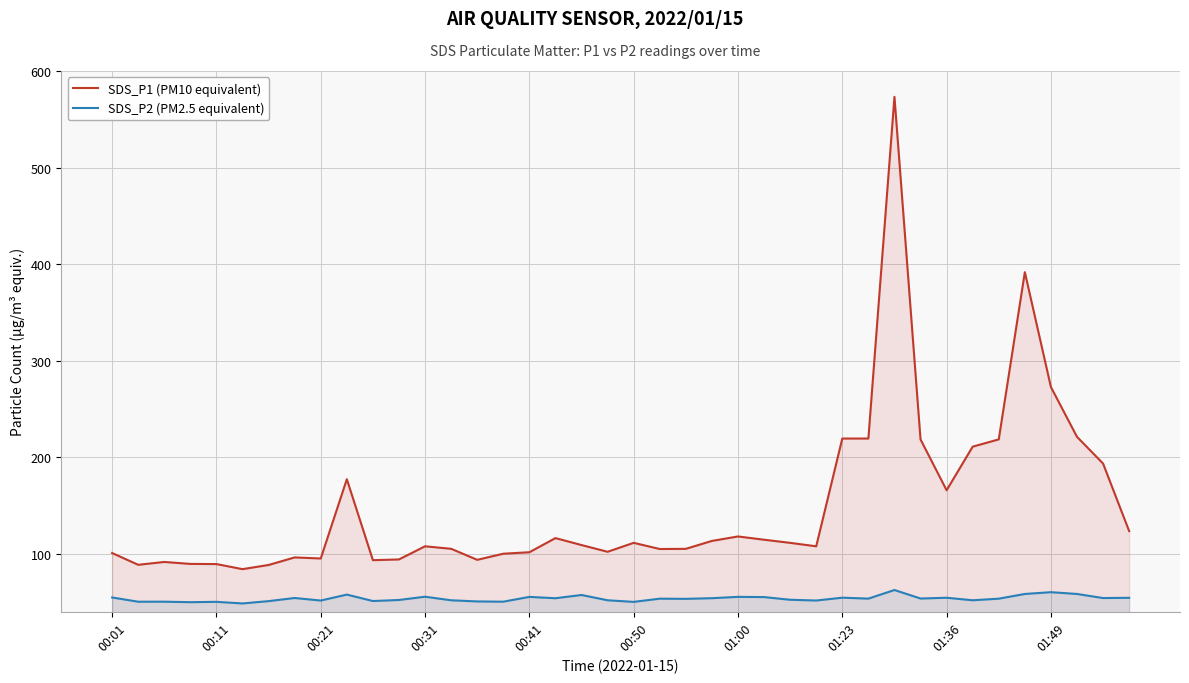

Which series has the largest total across all categories?

SDS_P1 (PM10 equivalent)